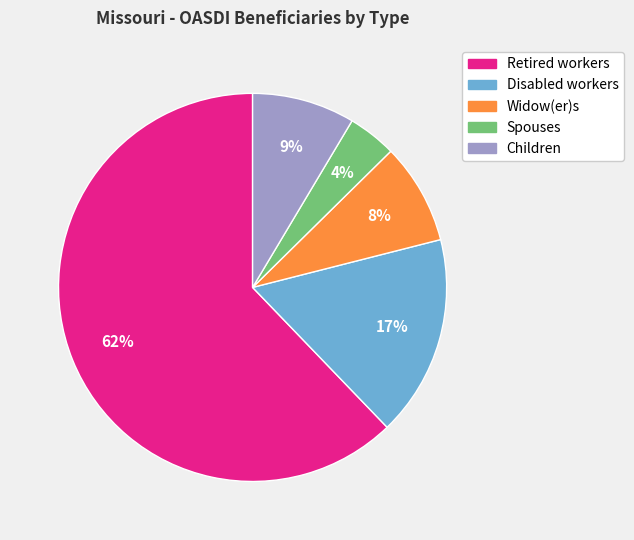

To the nearest percent, what is the difference between the largest and smallest slice percentages?

58%